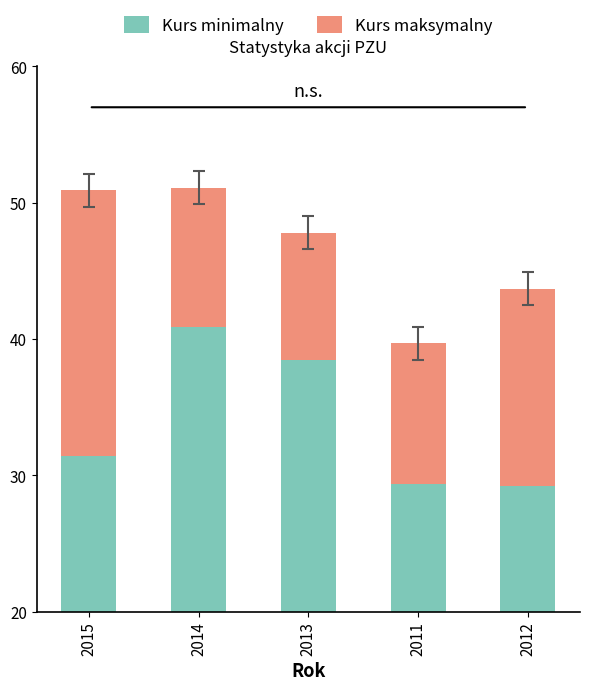

The Kurs maksymalny series shows 9.3 at 2013. True or false?

True